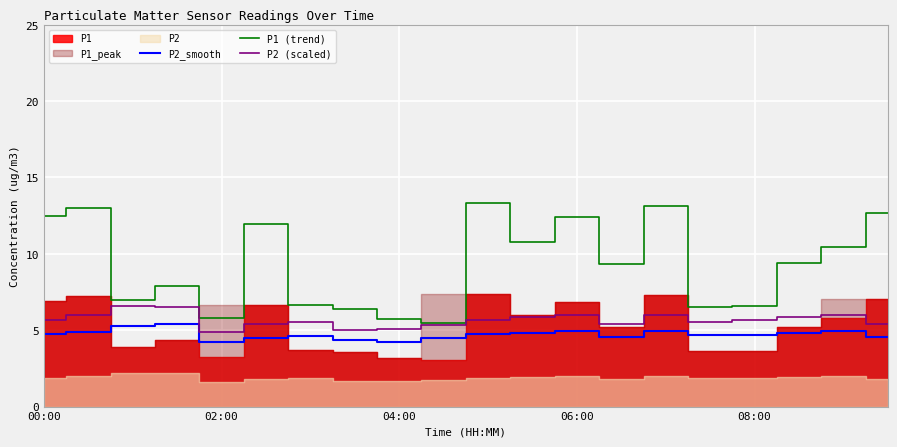

What is the highest value of the P1 (trend) series?

13.3